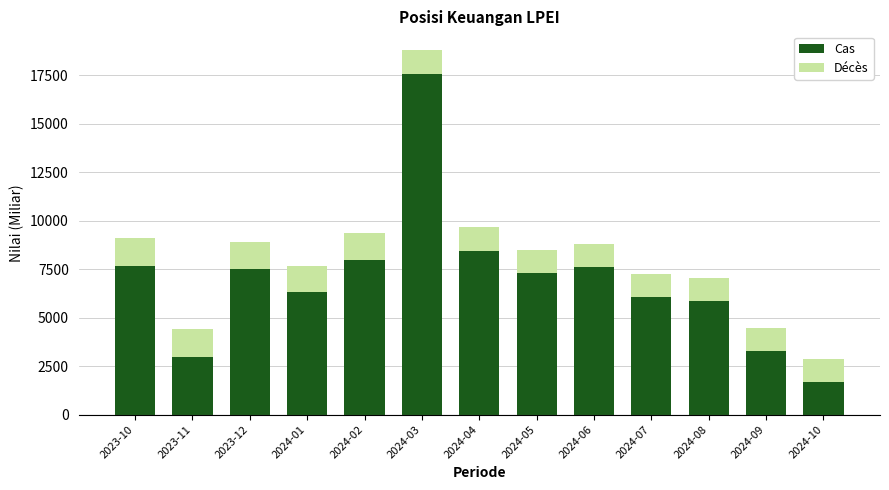

What is the total value across all series at 2024-06?

8803.3